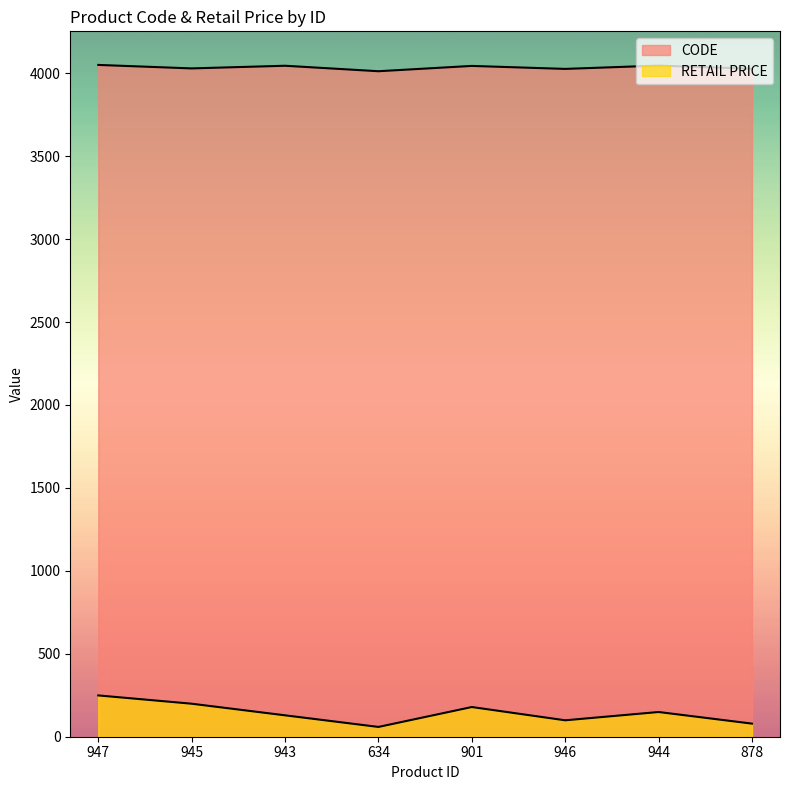

True or false: RETAIL PRICE and CODE cross at least once.

False